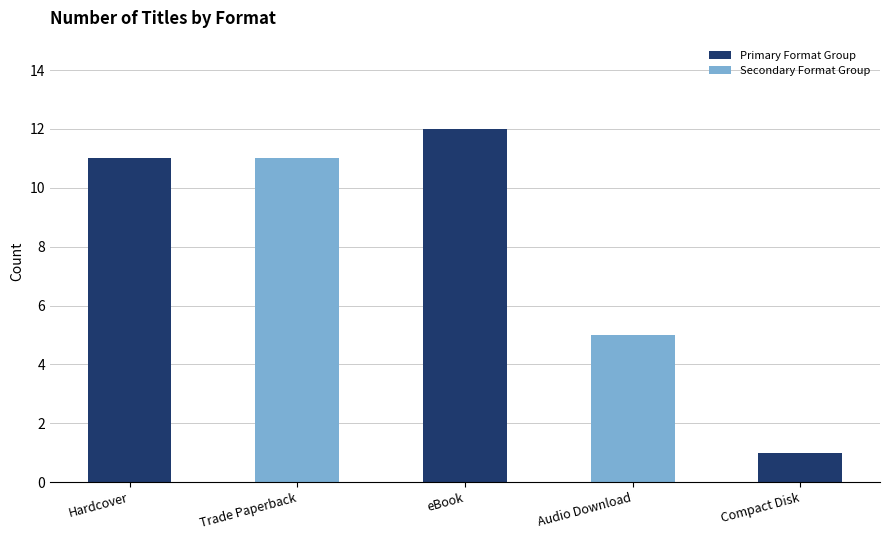

True or false: the data shows 5 at Audio Download.

True